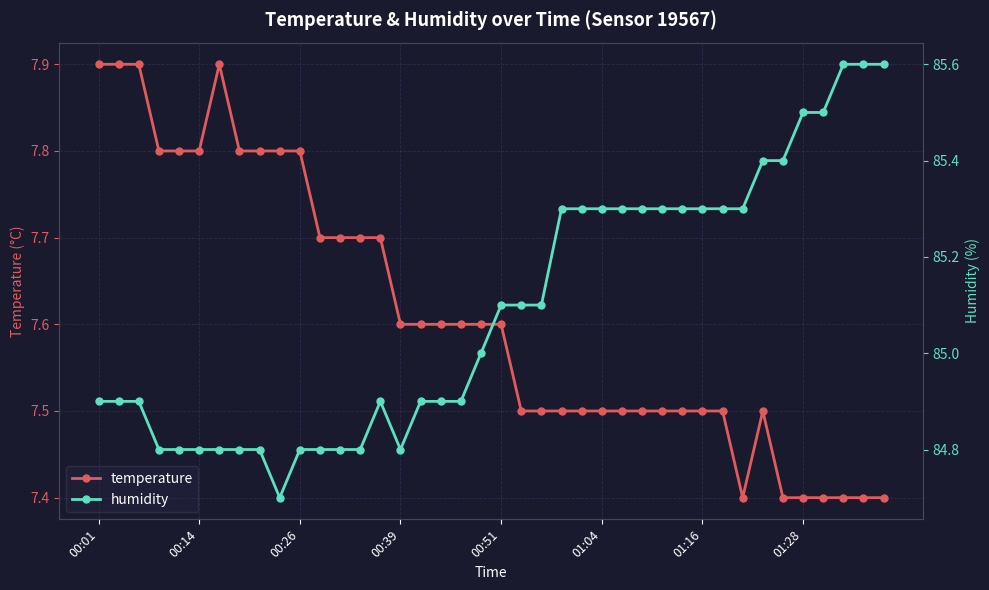

Is this an area chart (filled region under the line)?

No